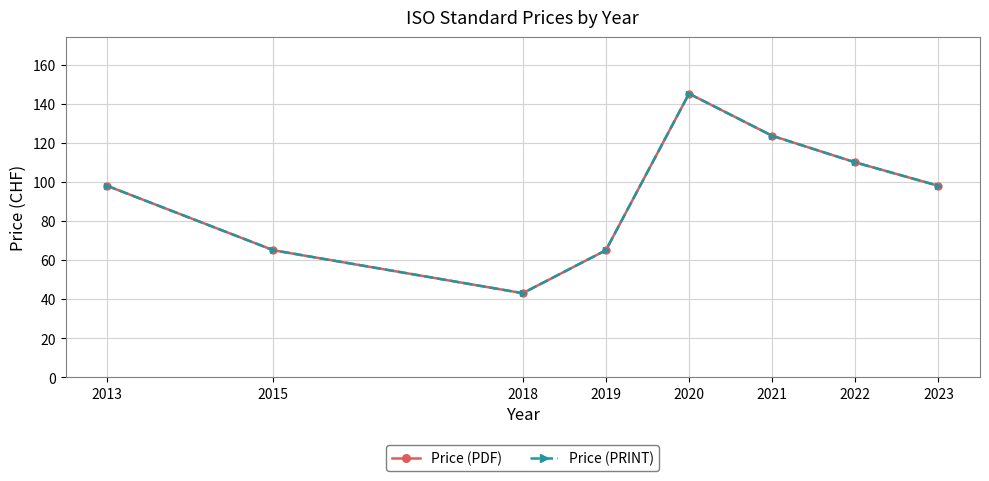

Between 2022 and 2015, which is larger?

2022